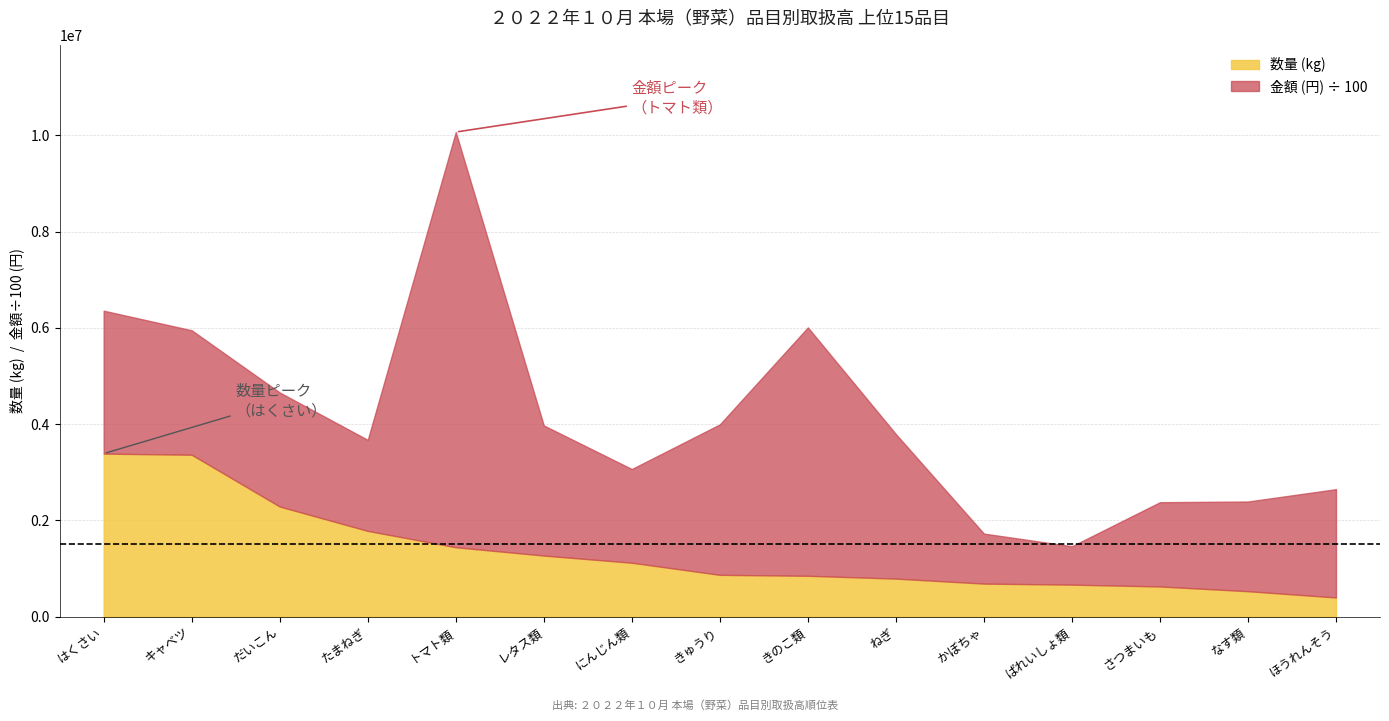

At which label does 数量(kg) reach its minimum?

ほうれんそう